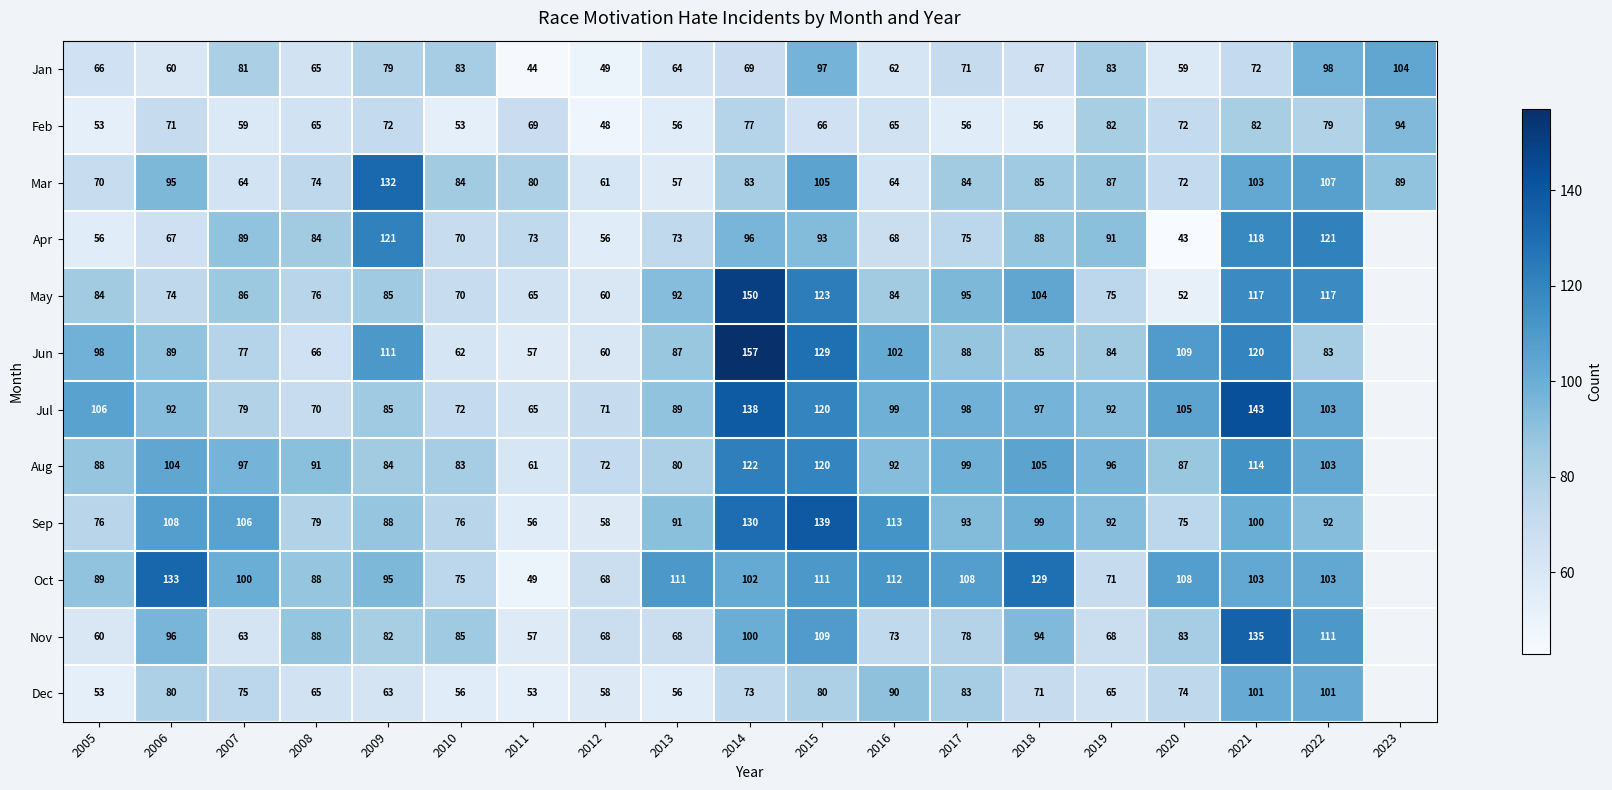

At which label is Mar closest to 94?

2006